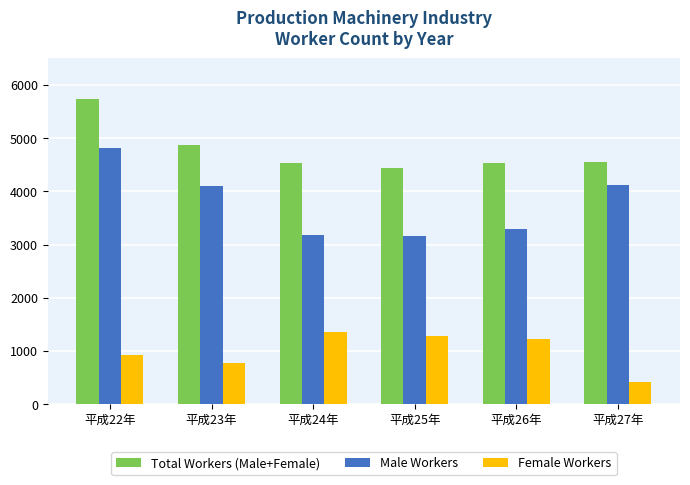

At 平成27年, list the series in order from smallest to largest.

Female Workers, Male Workers, Total Workers (Male+Female)